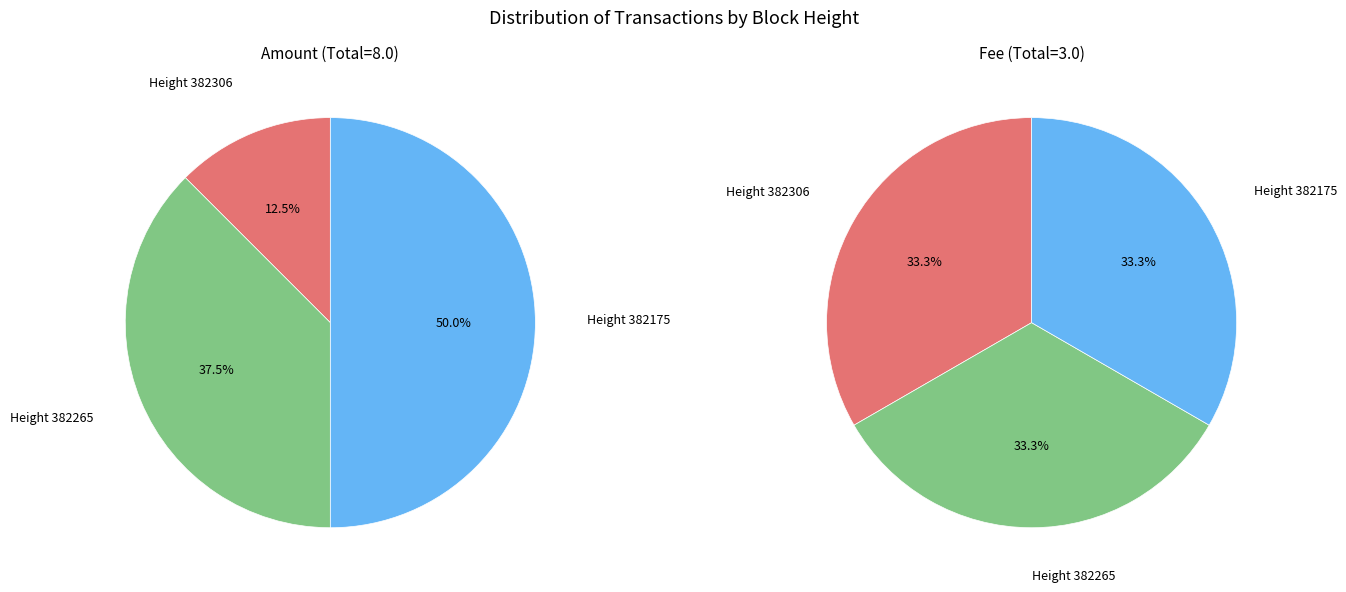

To the nearest percent, what is the difference between the 382175 and 382265 slice percentages?

12%